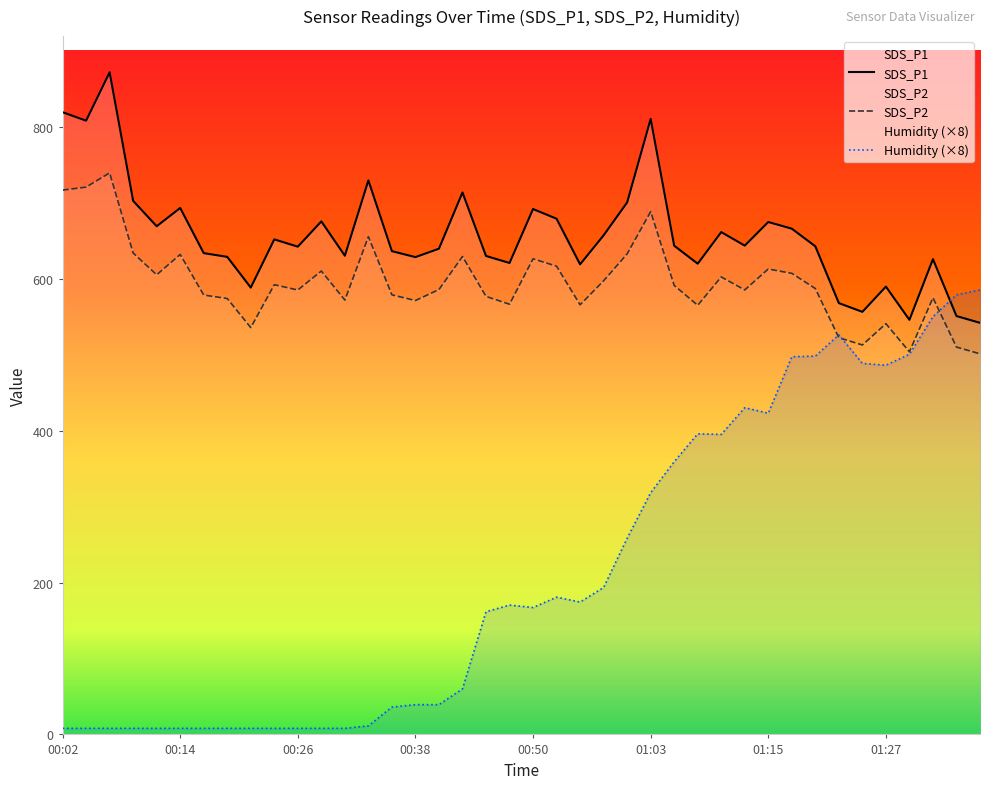

What is the difference between the highest and lowest values at 01:25?

67.9